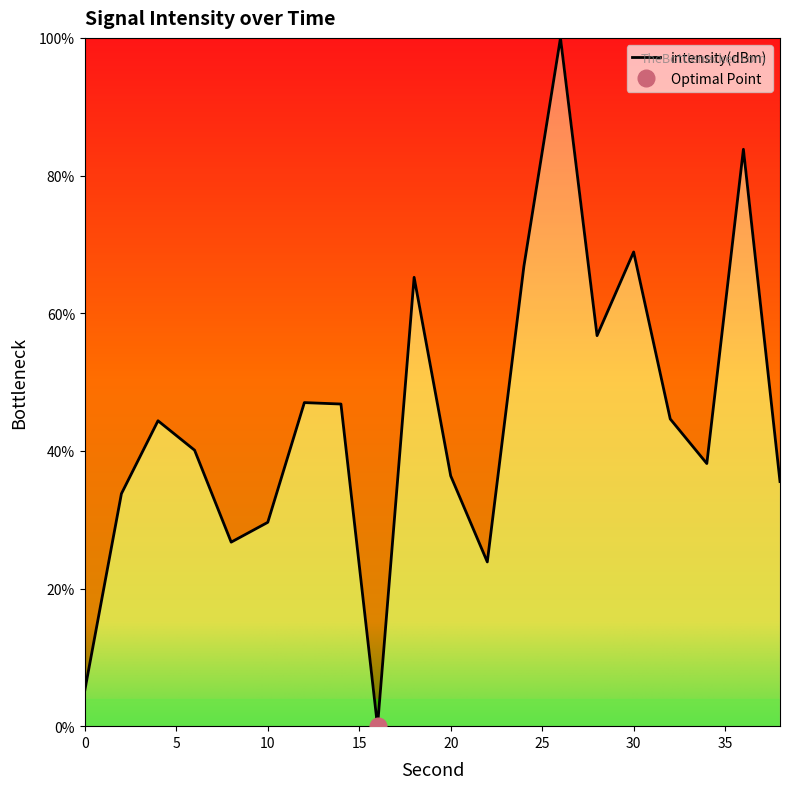

Rank the categories by value from lowest to highest.

16, 0, 22, 8, 10, 2, 38, 20, 34, 6, 4, 32, 14, 12, 28, 18, 24, 30, 36, 26